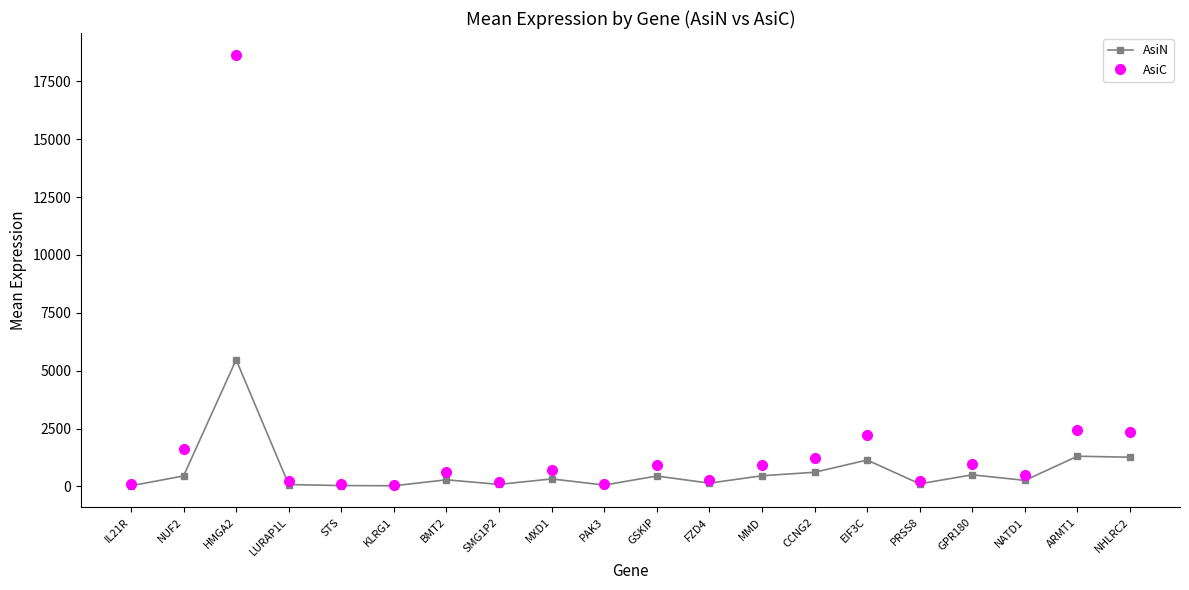

List the series in order of their overall mean, highest first.

AsiC, AsiN